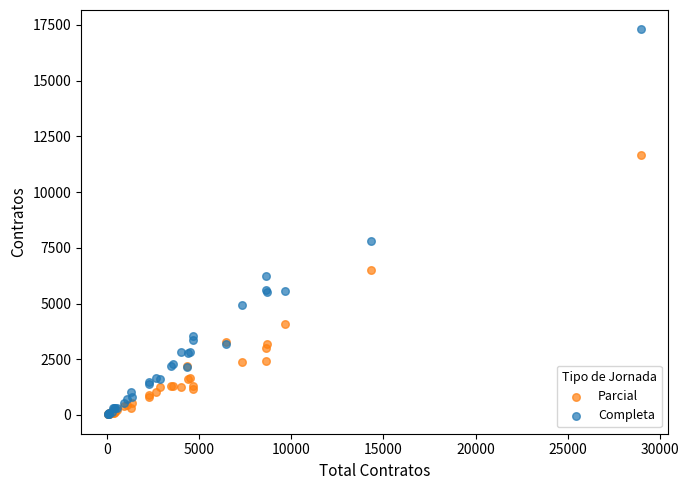

What are all the series names shown in the legend?

Parcial, Completa